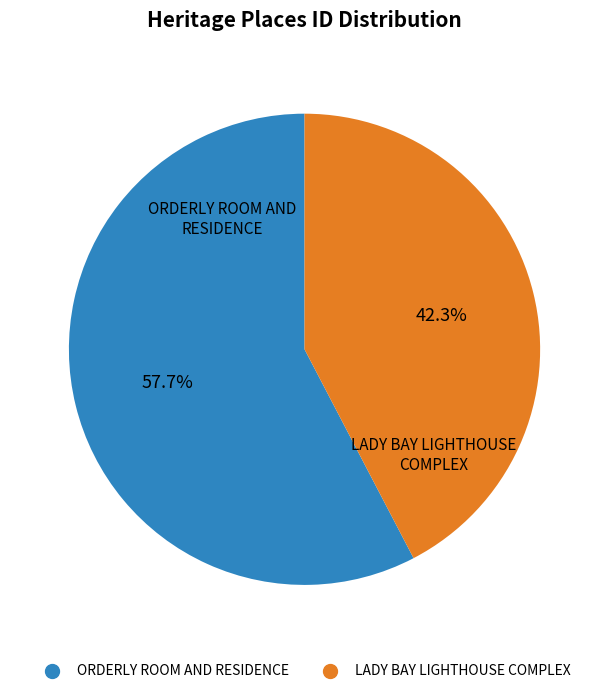

Combined, do LADY BAY LIGHTHOUSE COMPLEX and ORDERLY ROOM AND RESIDENCE account for over 50%?

Yes